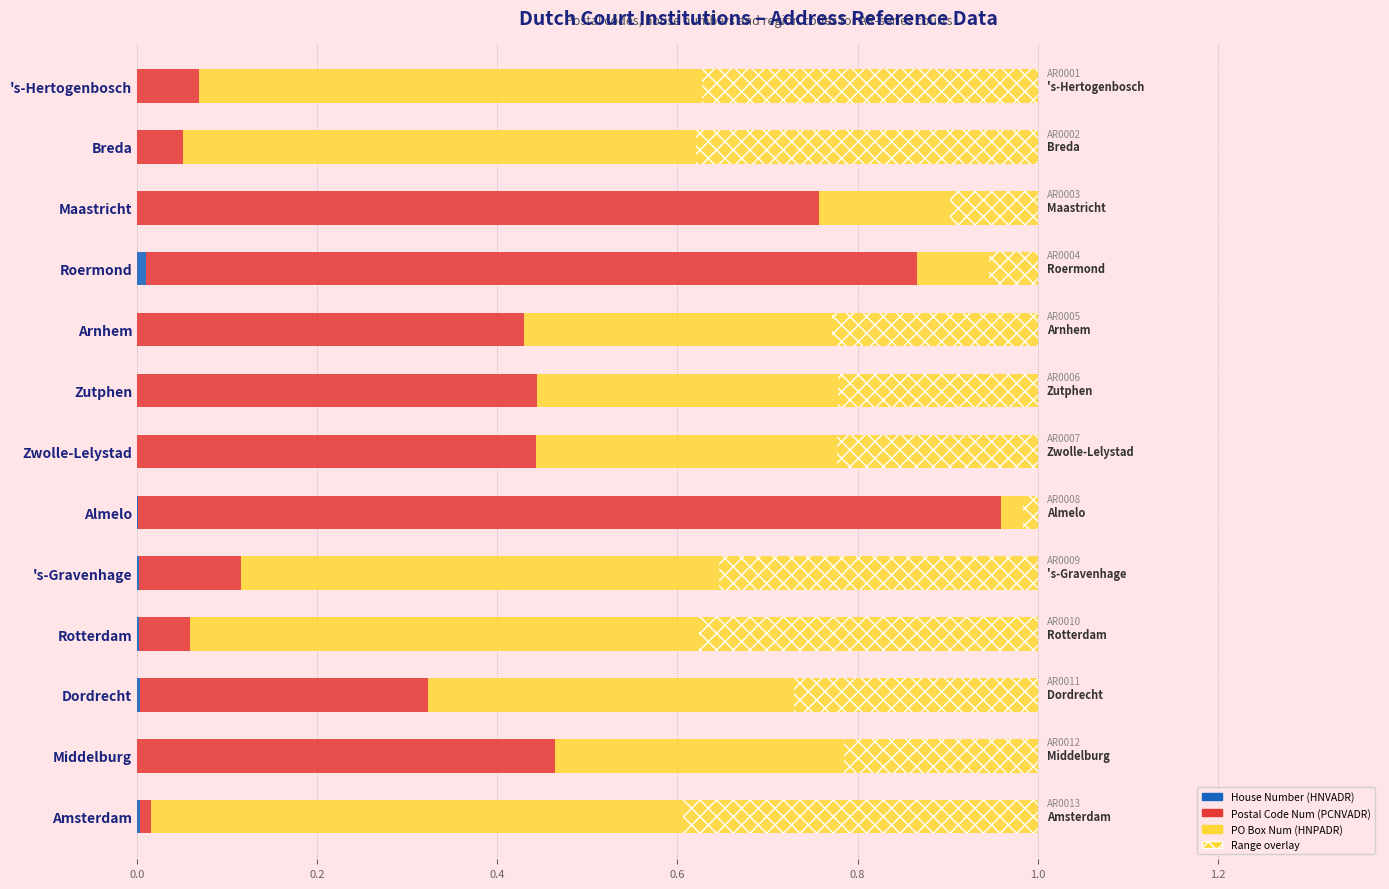

What are all the series names shown in the legend?

House Number (HNVADR), Postal Code Num (PCNVADR), PO Box Num (HNPADR), Range overlay